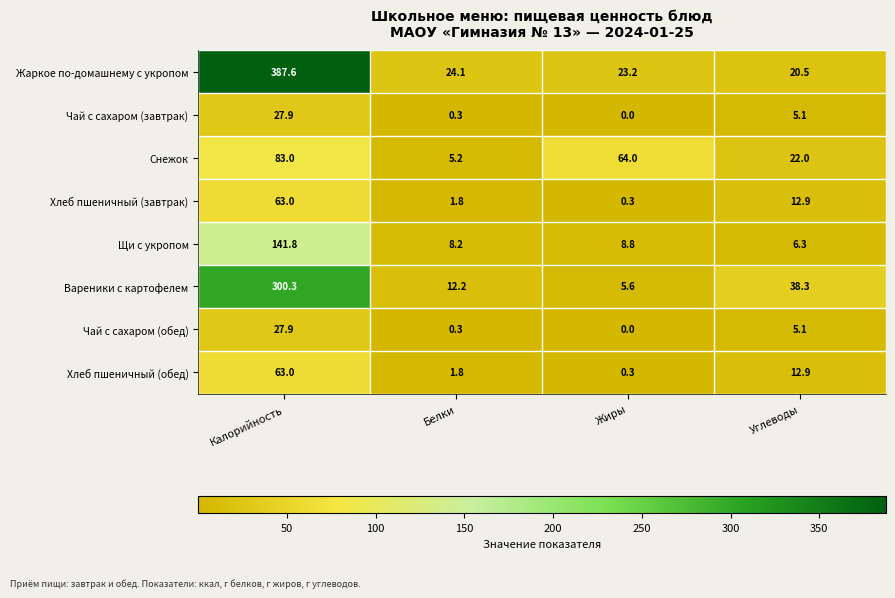

List the labels in order of Щи с укропом value, smallest first.

Углеводы, Белки, Жиры, Калорийность